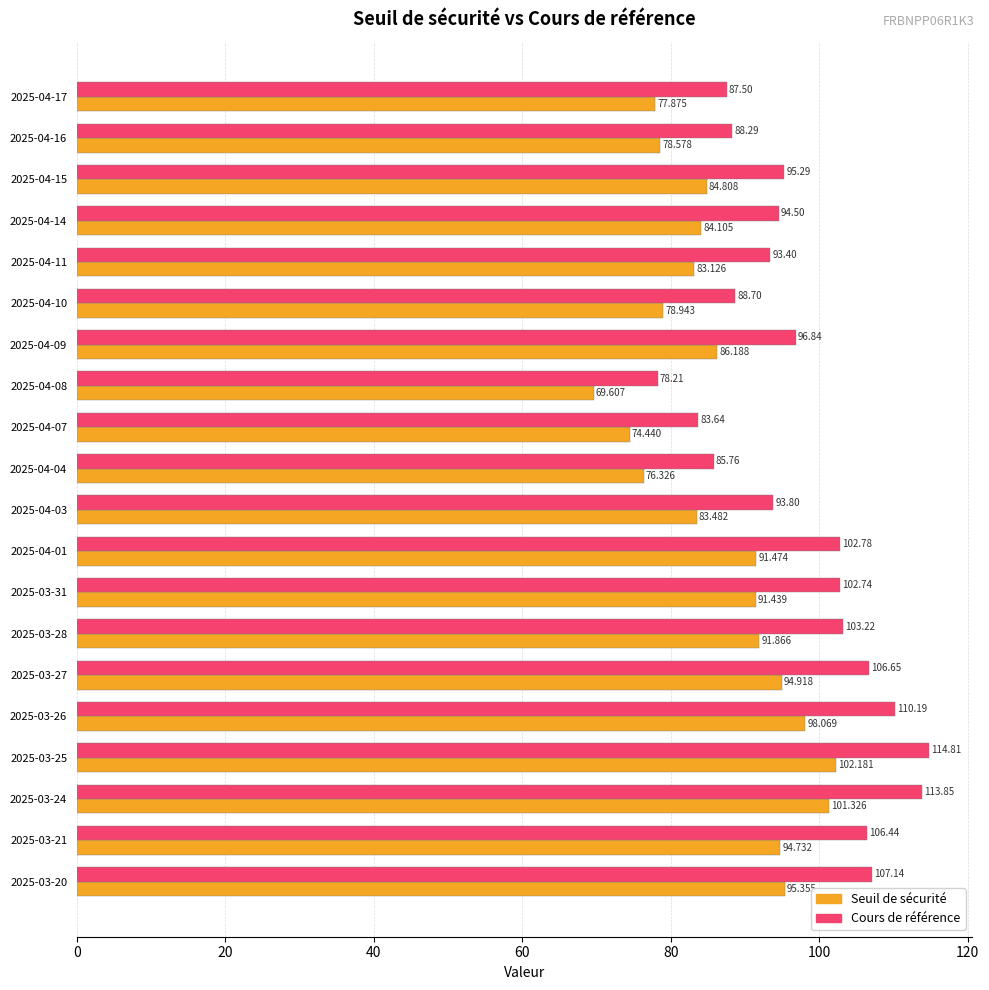

Which series has the largest total across all categories?

Cours de référence